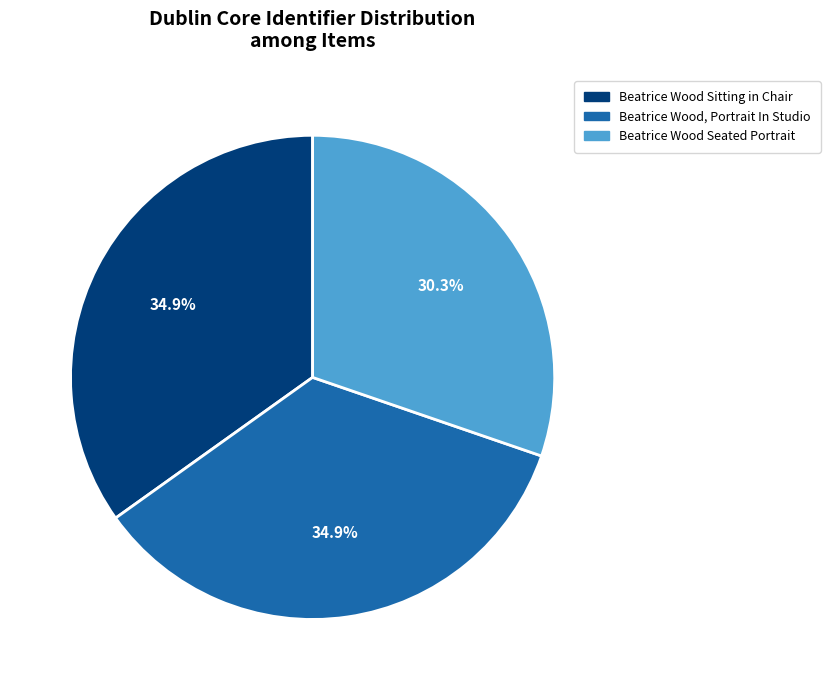

To the nearest percent, what is the difference between the largest and smallest slice percentages?

5%